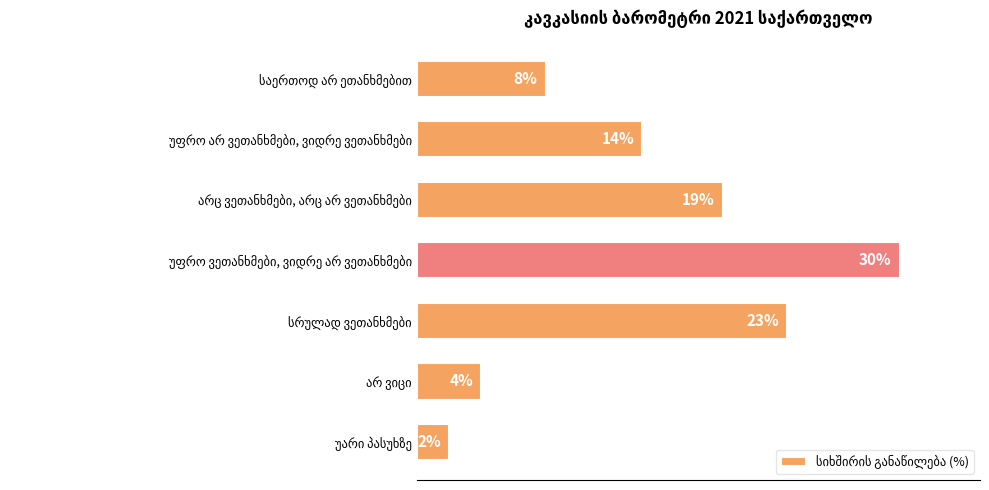

Does the chart contain any negative values?

No